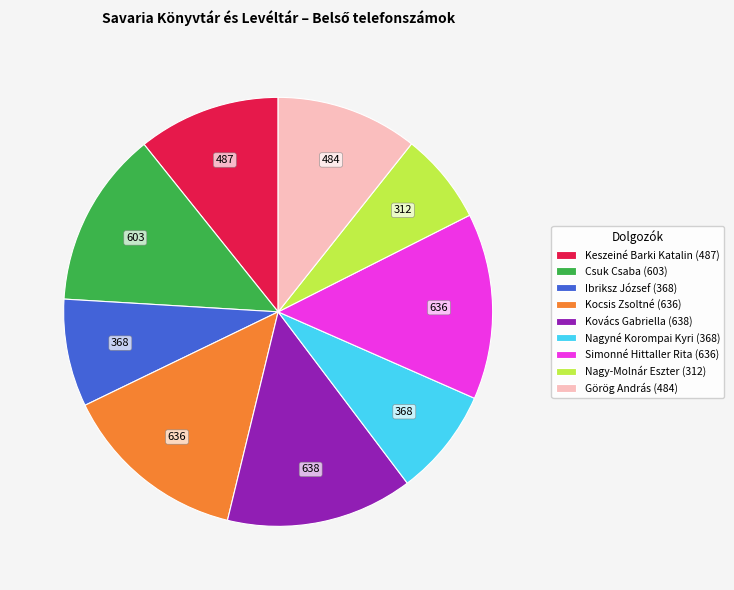

Which has a higher value, Görög András (484) or Nagy-Molnár Eszter (312)?

Görög András (484)